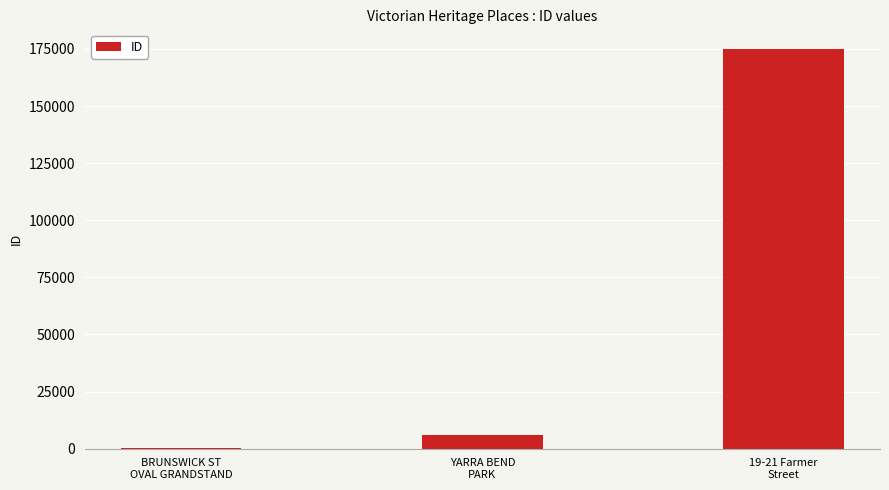

Reading left to right, extract all data points from this chart.

BRUNSWICK ST
OVAL GRANDSTAND=447	YARRA BEND
PARK=5968	19-21 Farmer
Street=174833